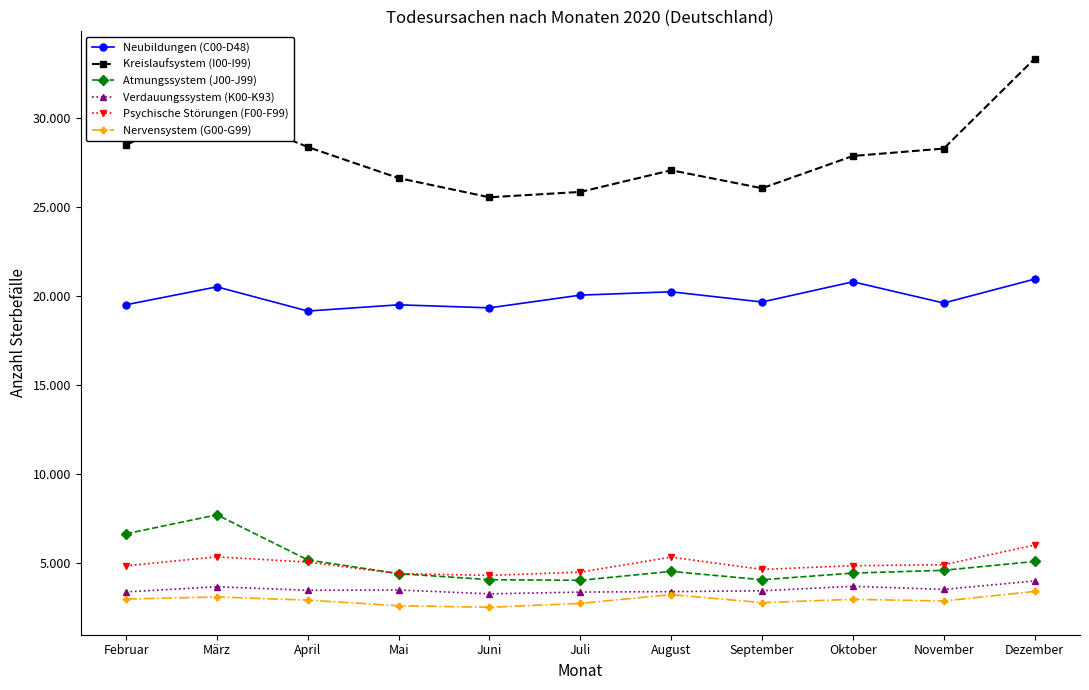

What is the difference between the maximum and minimum values in the Atmungssystem (J00-J99) series?

3674